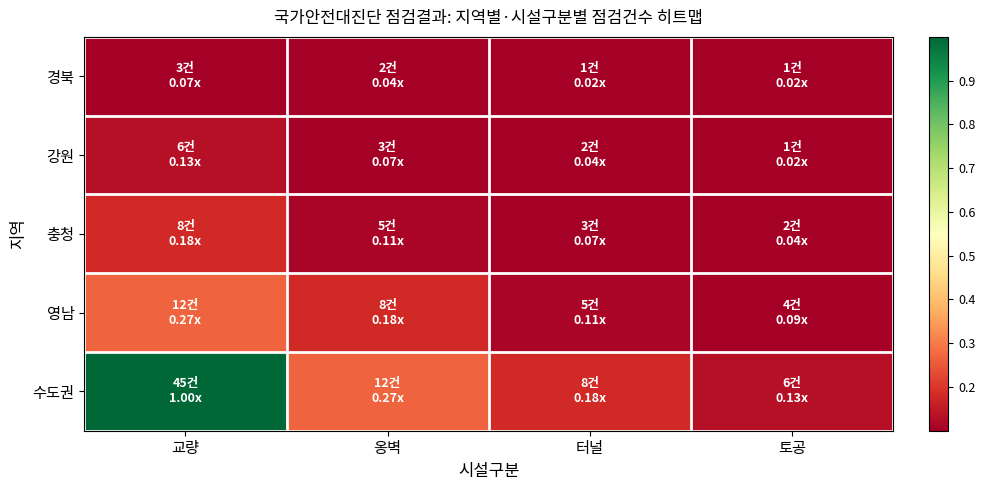

Reading left to right, extract all data points from this chart.

수도권: 교량=1.0	옹벽=0.3	터널=0.2	토공=0.1
영남: 교량=0.3	옹벽=0.2	터널=0.1	토공=0.1
충청: 교량=0.2	옹벽=0.1	터널=0.1	토공=0.0
강원: 교량=0.1	옹벽=0.1	터널=0.0	토공=0.0
경북: 교량=0.1	옹벽=0.0	터널=0.0	토공=0.0